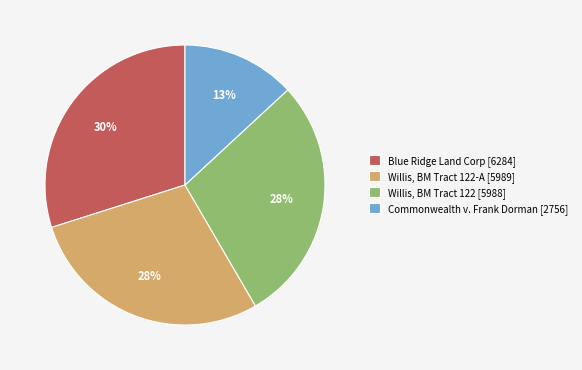

Does Commonwealth v. Frank Dorman [2756] represent more than half of the total?

No